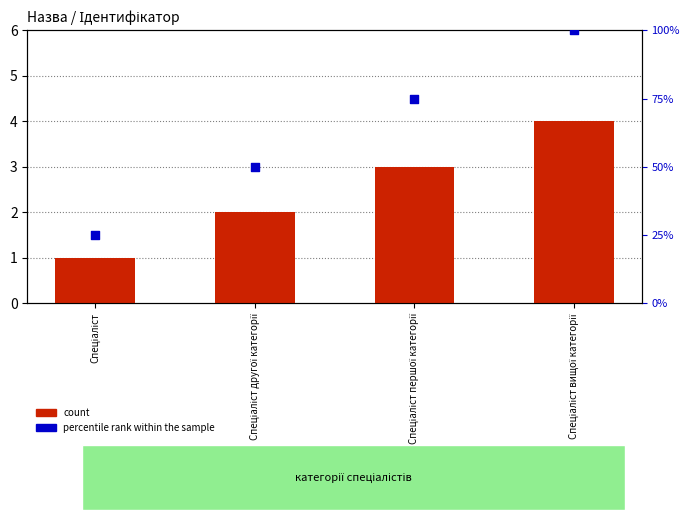

Which series contains the lowest Y value?

count